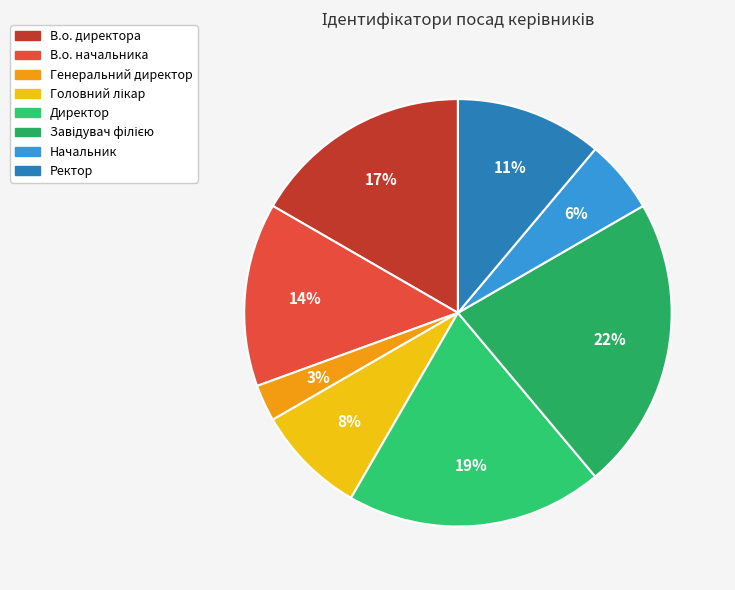

Rank the categories by value from lowest to highest.

Генеральний директор, Начальник, Головний лікар, Ректор, В.о. начальника, В.о. директора, Директор, Завідувач філією